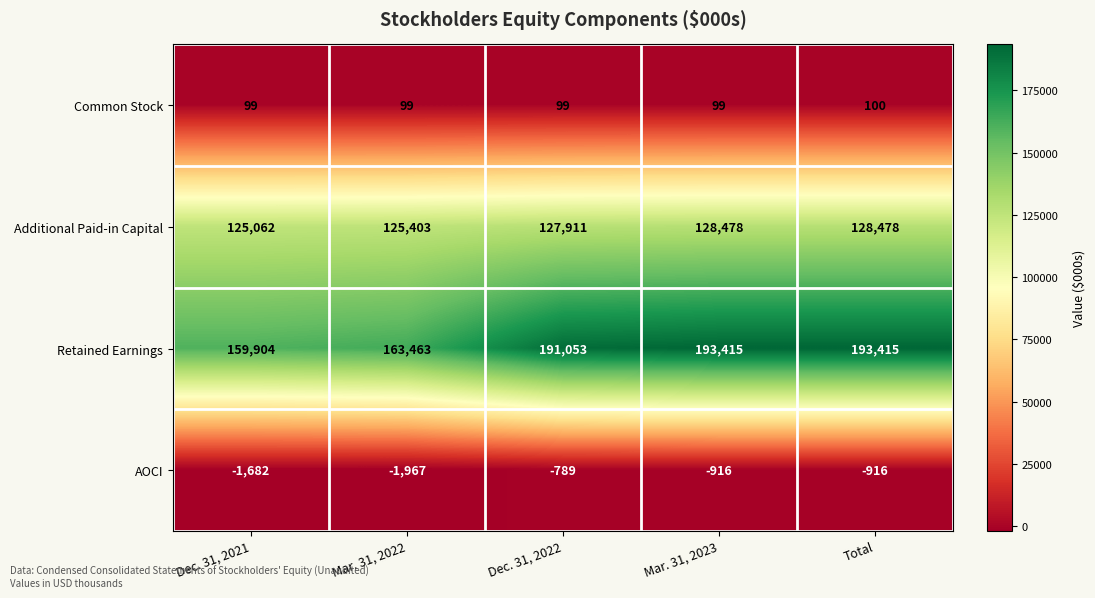

Reading right to left, list all the values displayed in this chart.

Common Stock: Total=100	Mar. 31, 2023=99	Dec. 31, 2022=99	Mar. 31, 2022=99	Dec. 31, 2021=99
Additional Paid-in Capital: Total=128478	Mar. 31, 2023=128478	Dec. 31, 2022=127911	Mar. 31, 2022=125403	Dec. 31, 2021=125062
Retained Earnings: Total=193415	Mar. 31, 2023=193415	Dec. 31, 2022=191053	Mar. 31, 2022=163463	Dec. 31, 2021=159904
AOCI: Total=-916	Mar. 31, 2023=-916	Dec. 31, 2022=-789	Mar. 31, 2022=-1967	Dec. 31, 2021=-1682